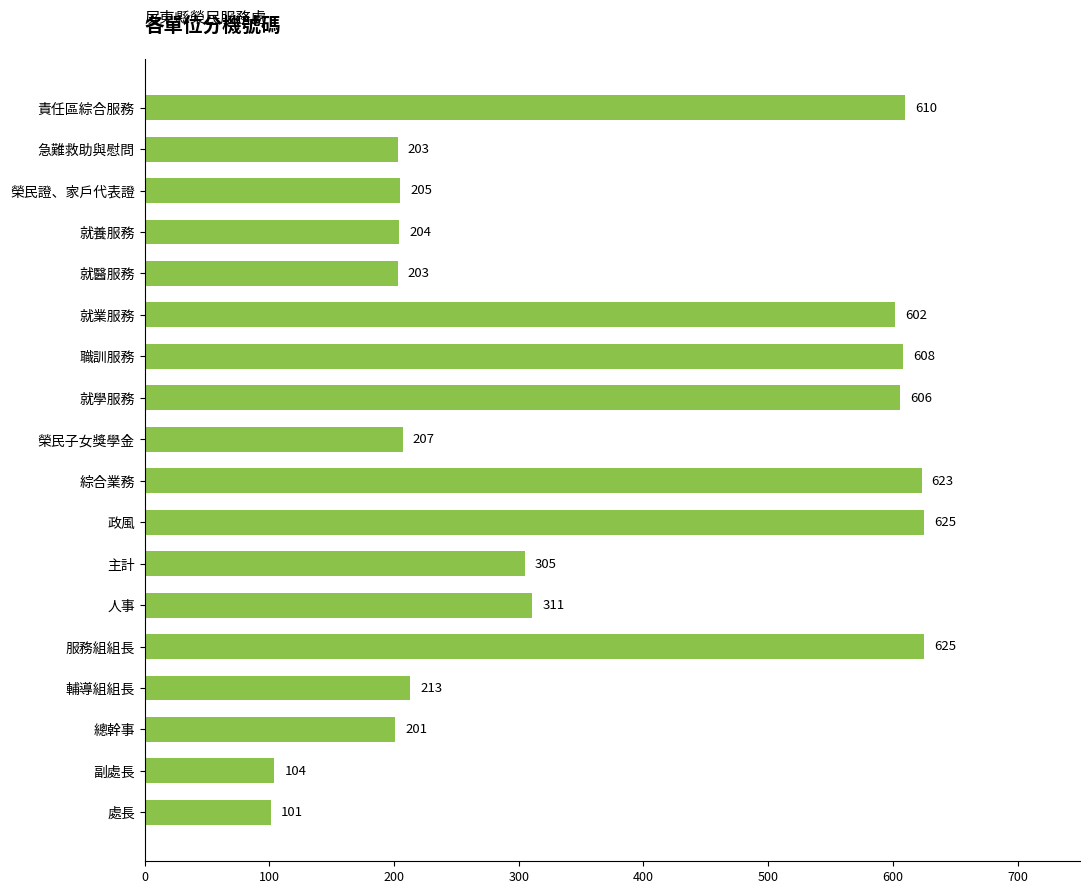

What is the difference between the second highest and minimum values?

524